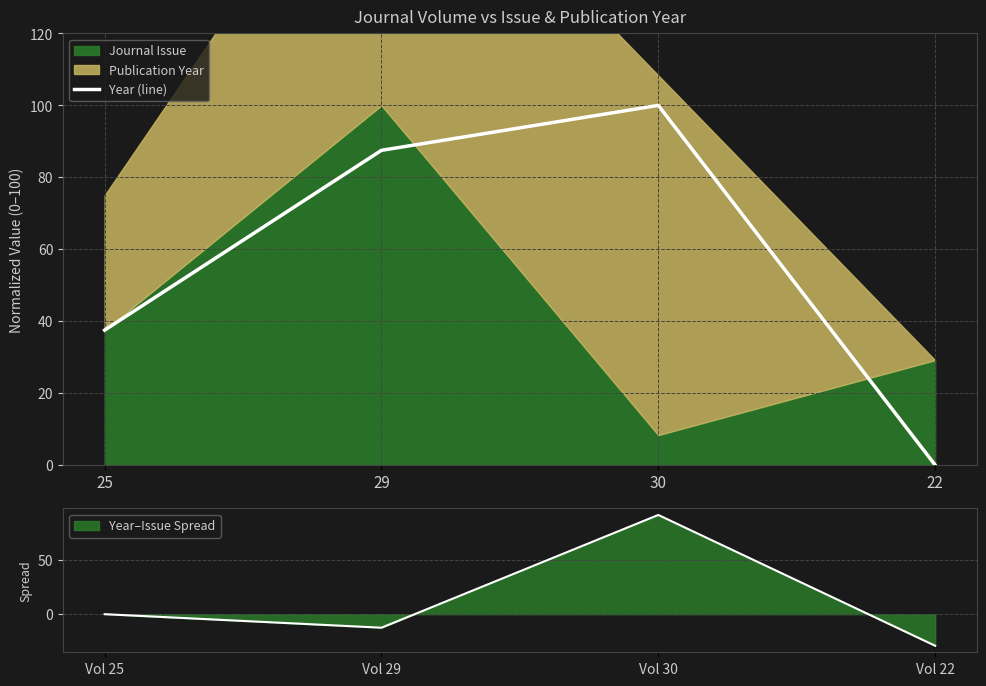

The value at 25 is 37.5. True or false?

True